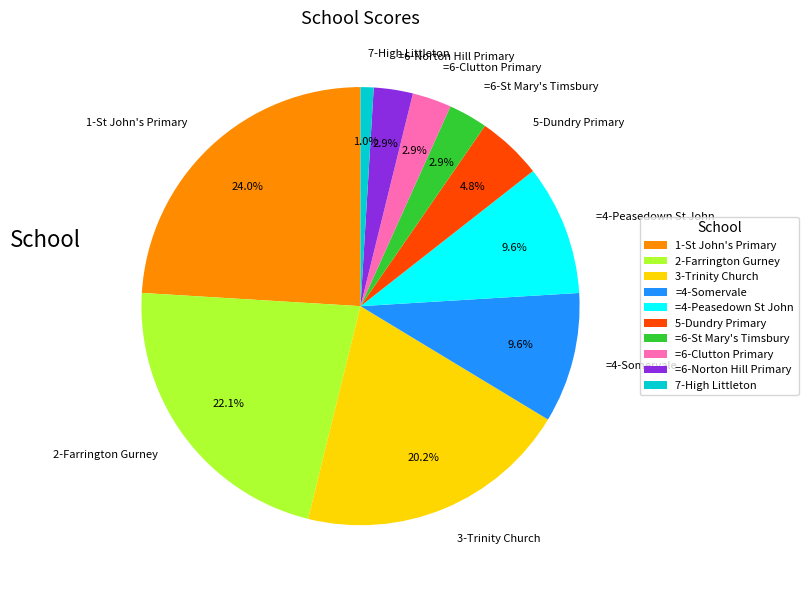

To the nearest percent, what percentage of the pie is 2-Farrington Gurney?

22%